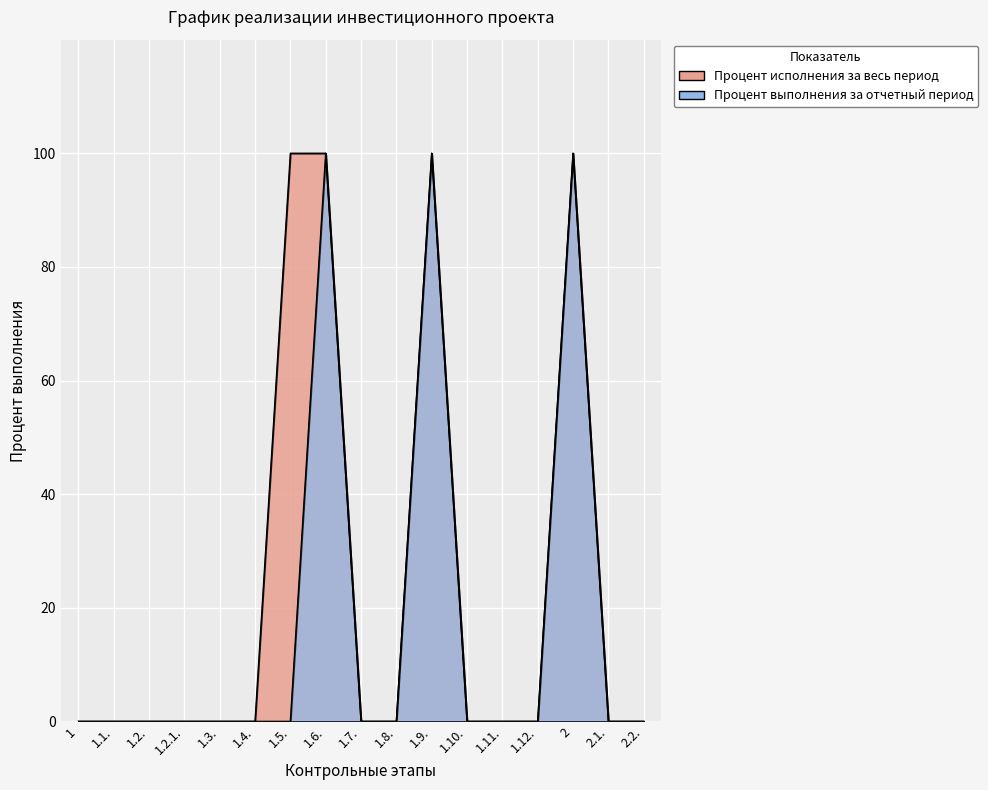

Is the value of Процент выполнения за отчетный период at 2 greater than the value of Процент исполнения за весь период at 1.3.?

Yes